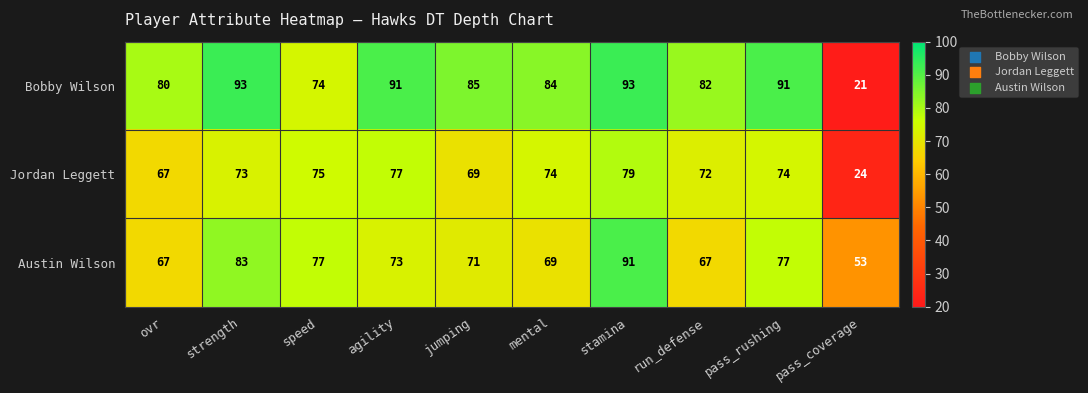

Count the number of data series in this chart.

3